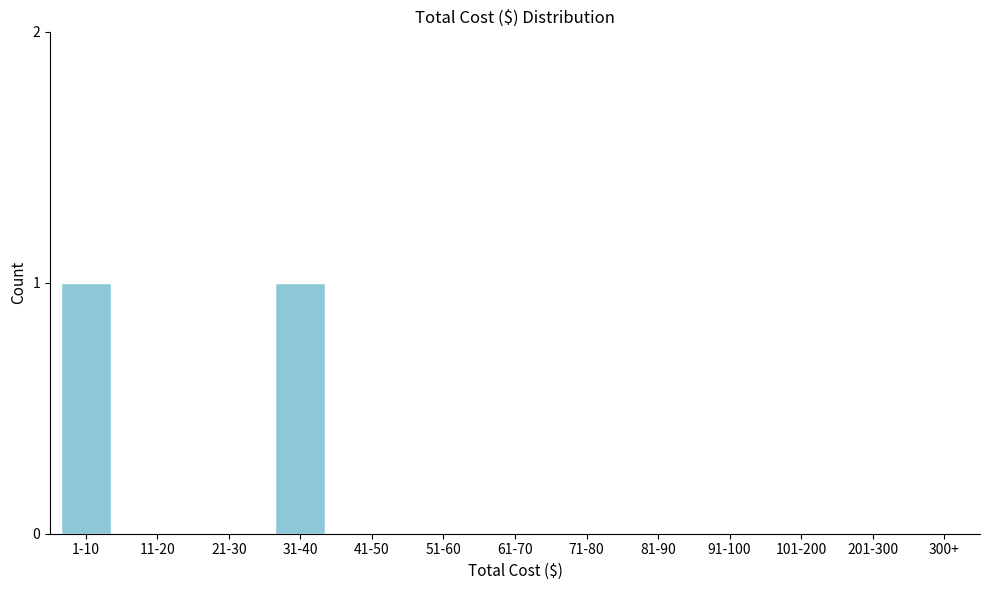

Reading left to right, what are all the values shown in this chart?

1-10=1	11-20=0	21-30=0	31-40=1	41-50=0	51-60=0	61-70=0	71-80=0	81-90=0	91-100=0	101-200=0	201-300=0	300+=0